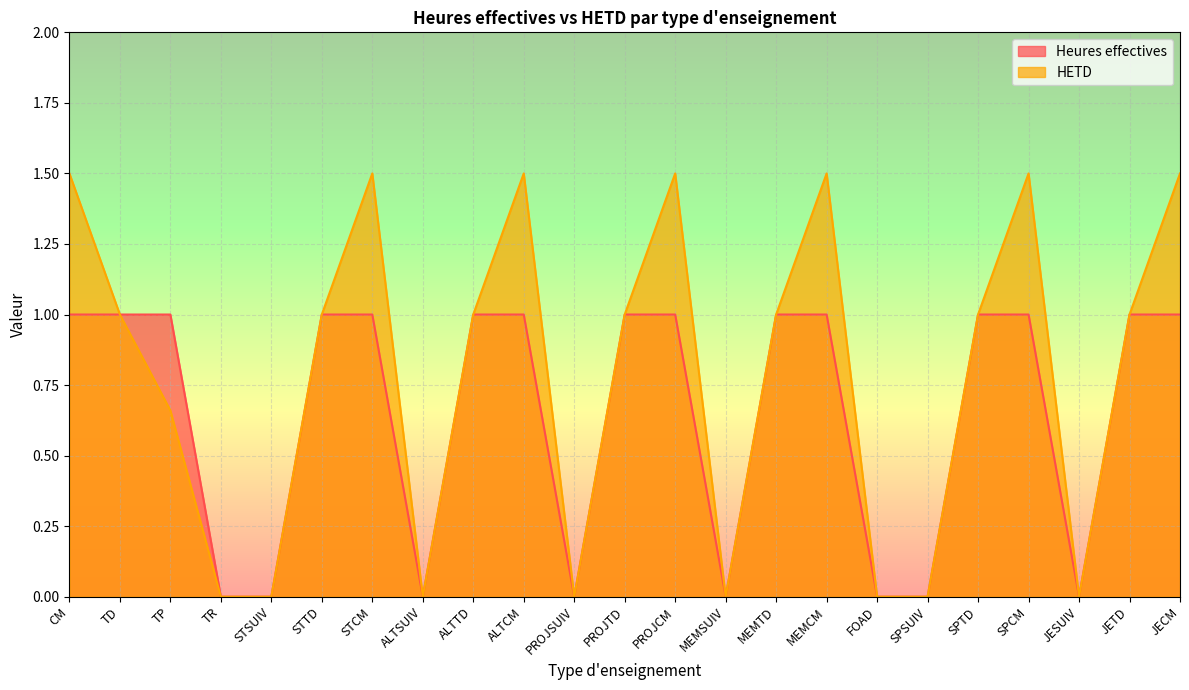

What is the label of the 4th point from the right?

SPCM